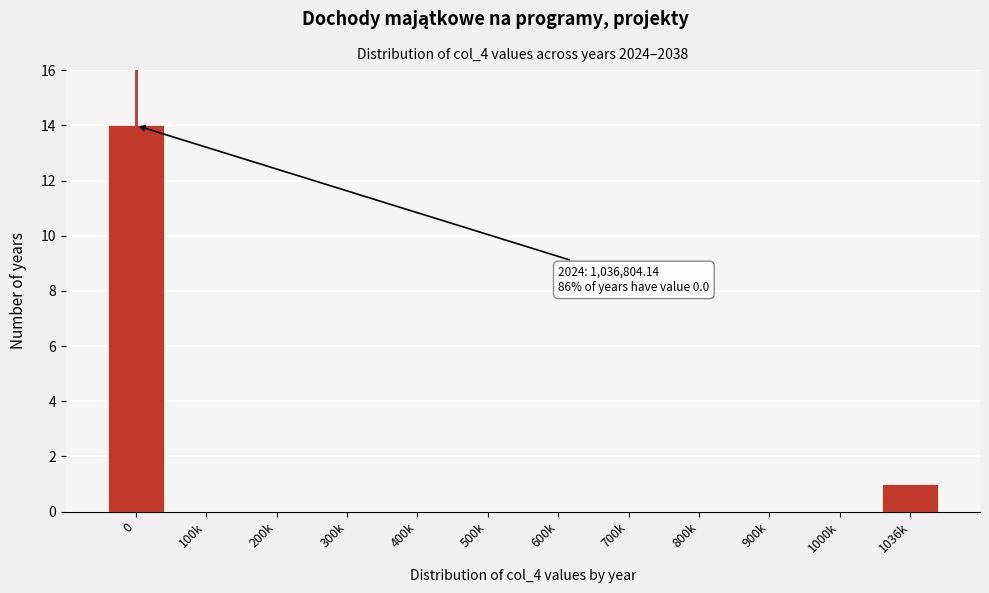

Reading left to right, list all the values displayed in this chart.

0=14	100k=0	200k=0	300k=0	400k=0	500k=0	600k=0	700k=0	800k=0	900k=0	1000k=0	1036k=1